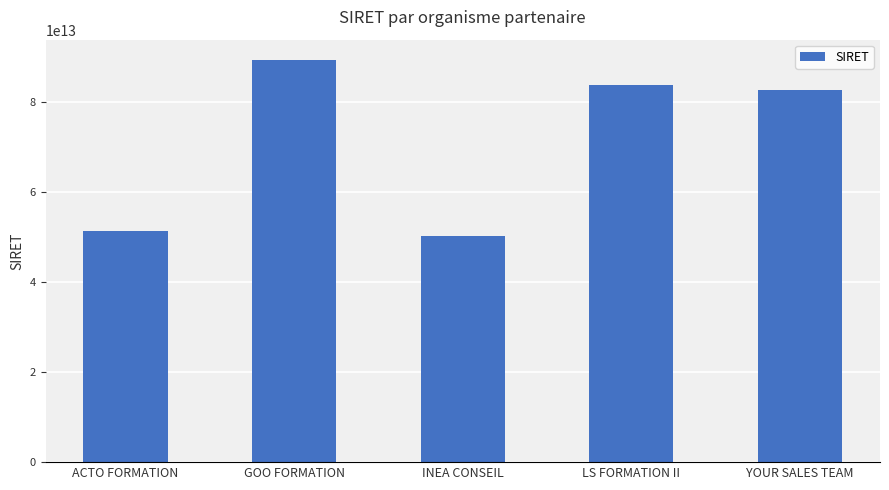

What is the difference between the maximum and minimum values?

39144784999995